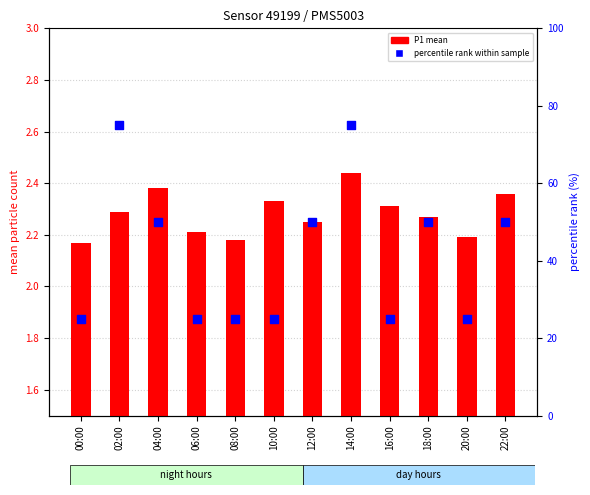

At which category is the sum across all series the highest?

14:00